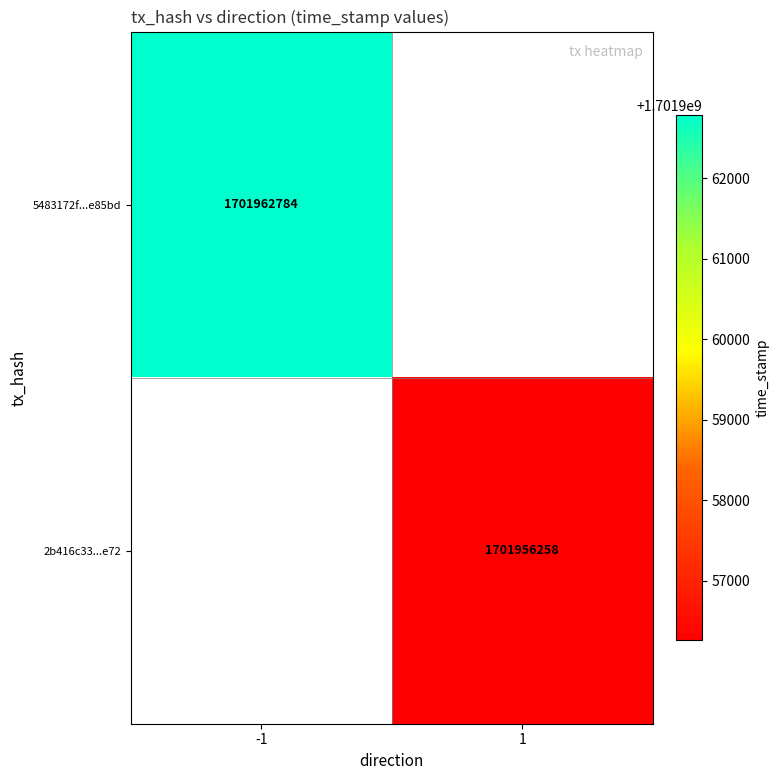

Is it true that 5483172f...e85bd equals 1701962784 at -1?

True